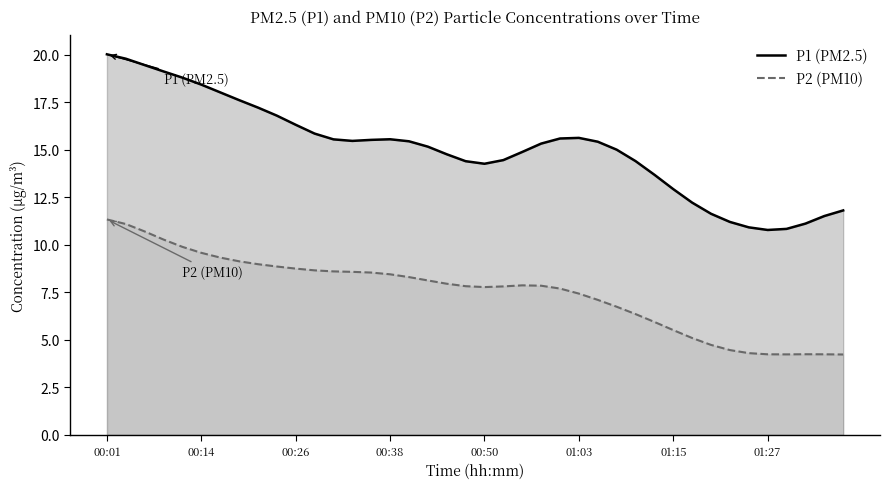

Rank the series by their average value, from lowest to highest.

P2 (PM10), P1 (PM2.5)